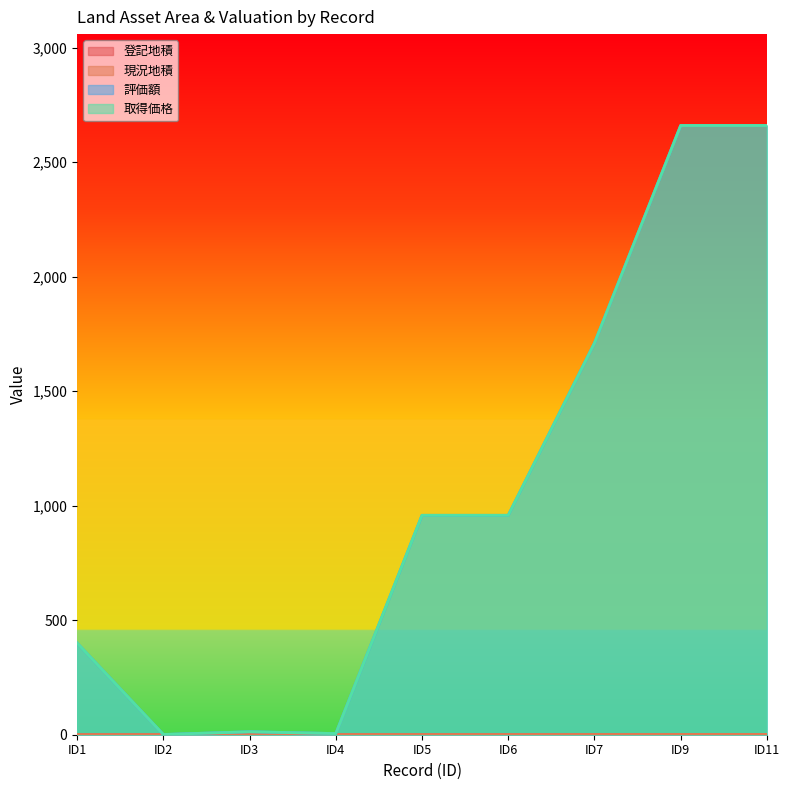

True or false: 評価額 and 現況地積 intersect in this chart.

False